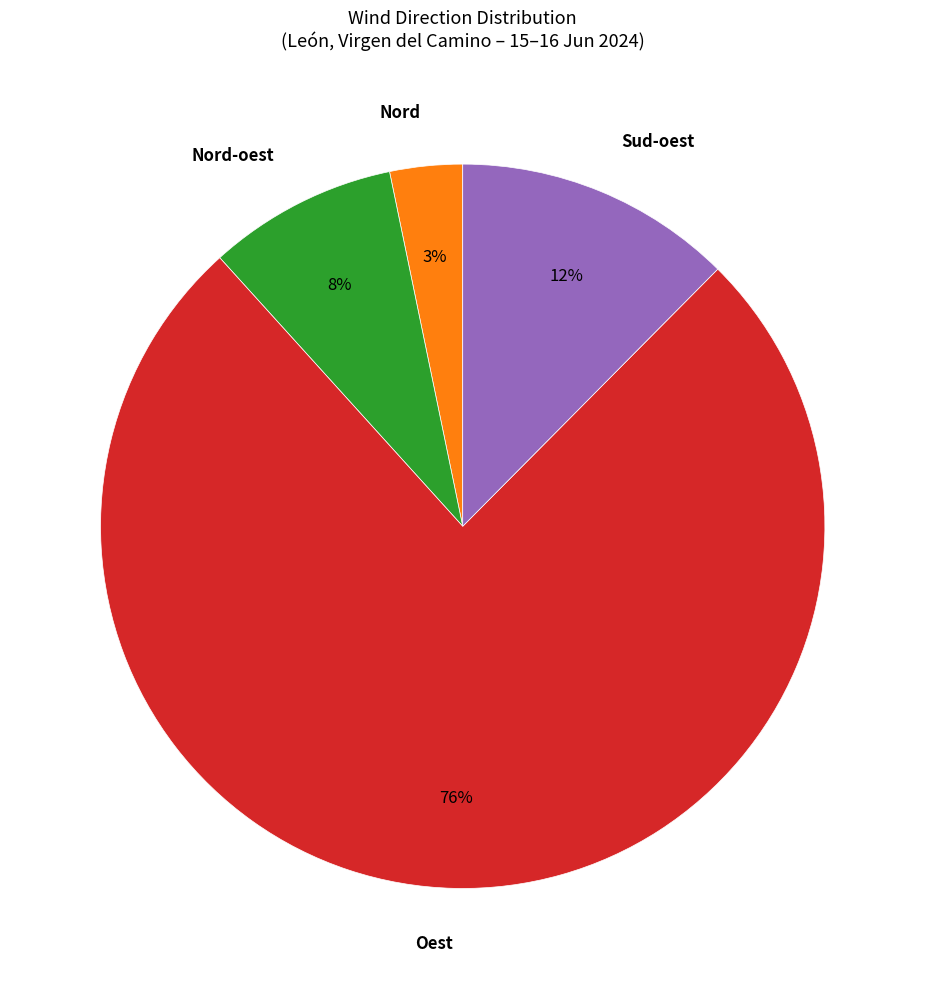

Rank the categories by value from lowest to highest.

Nord, Nord-oest, Sud-oest, Oest